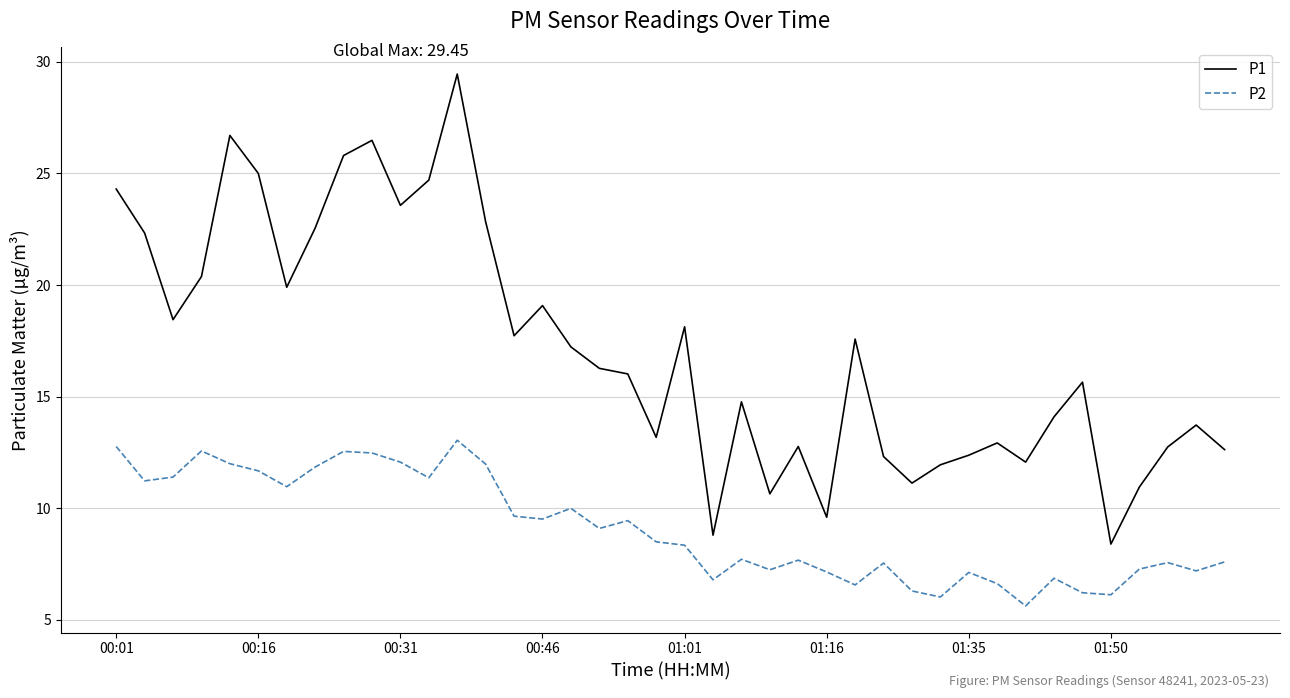

What is the maximum value for P2?

13.1